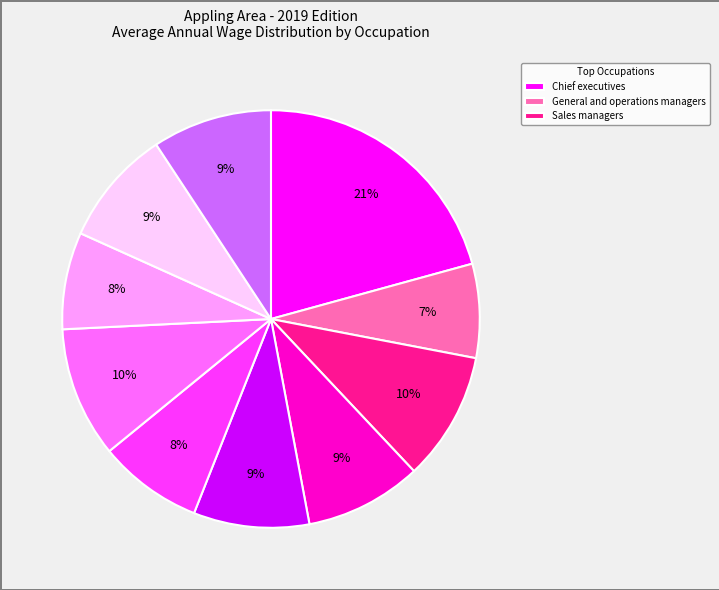

Does any single category account for the majority?

No